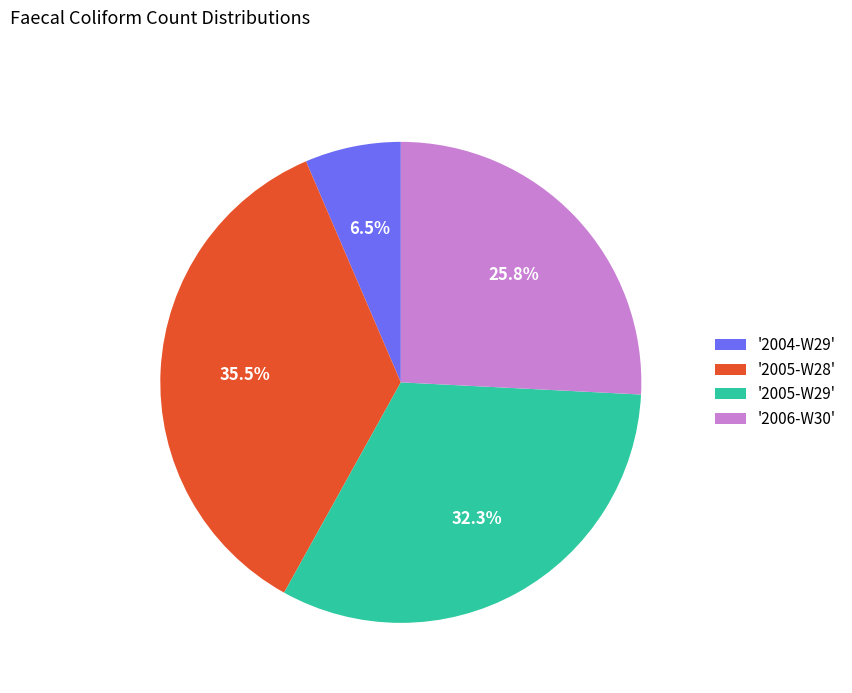

Rank the categories by value from highest to lowest.

'2005-W28', '2005-W29', '2006-W30', '2004-W29'